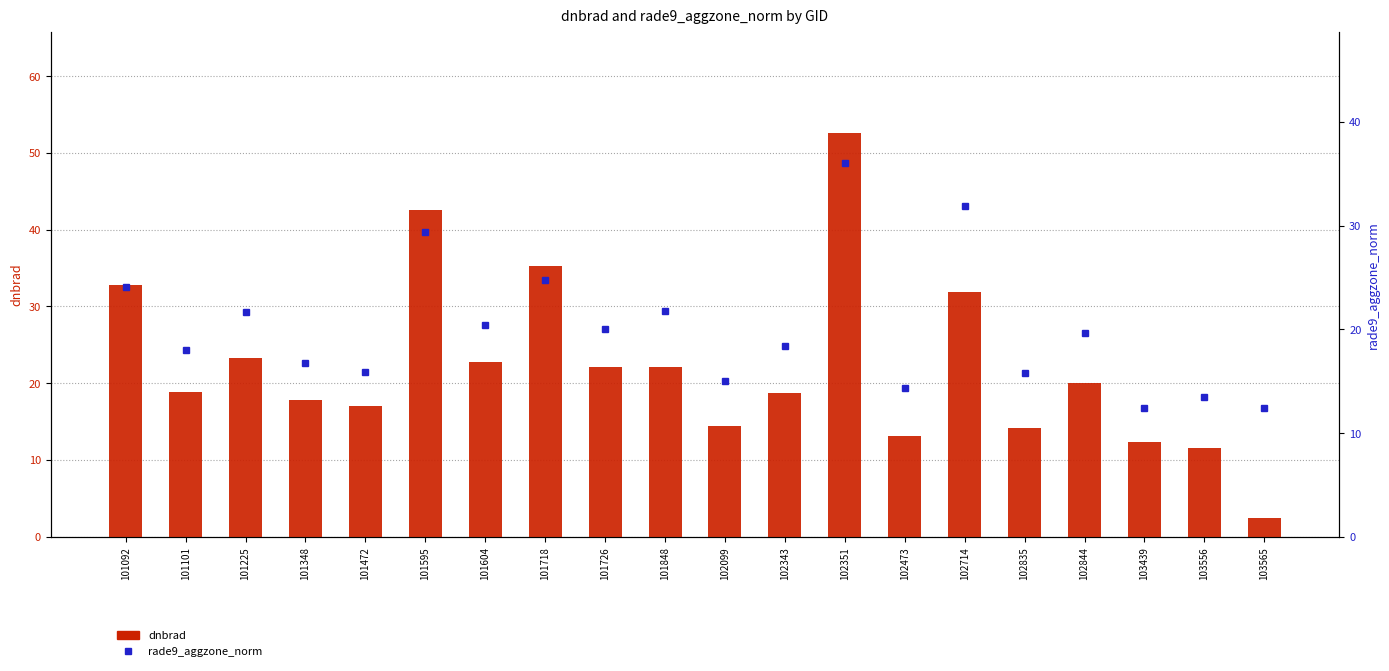

Where does the rade9_aggzone_norm series first go above 19?

101092